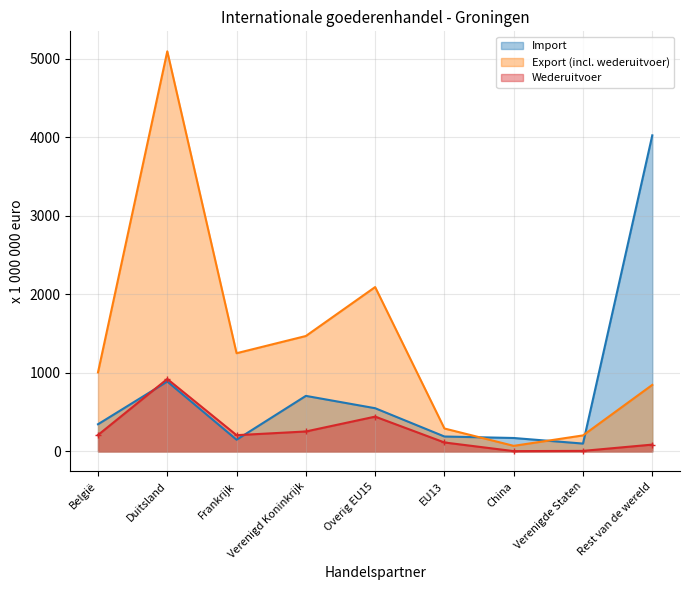

What is the minimum value shown in the chart?

4